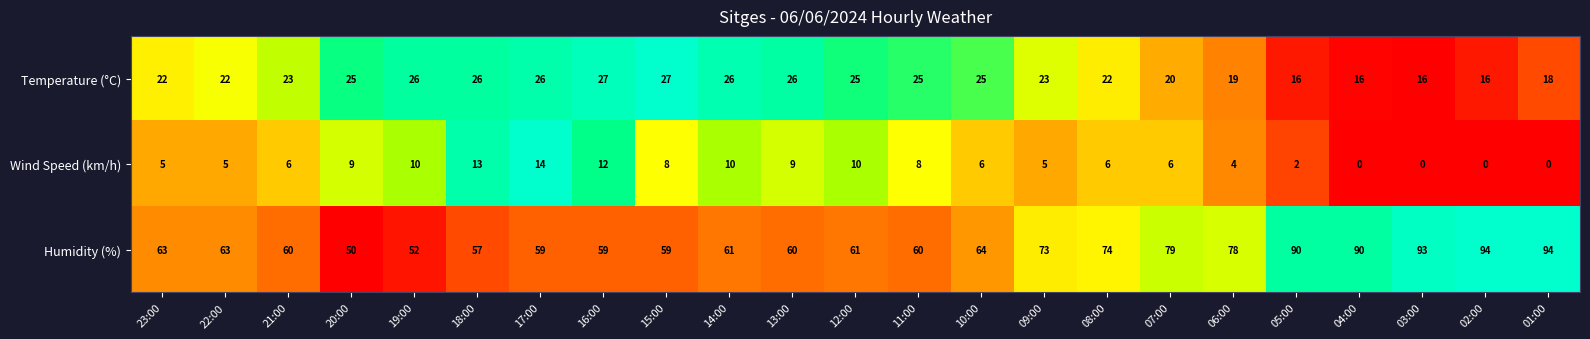

At 15:00, list the series in order from largest to smallest.

Humidity (%), Temperature (°C), Wind Speed (km/h)